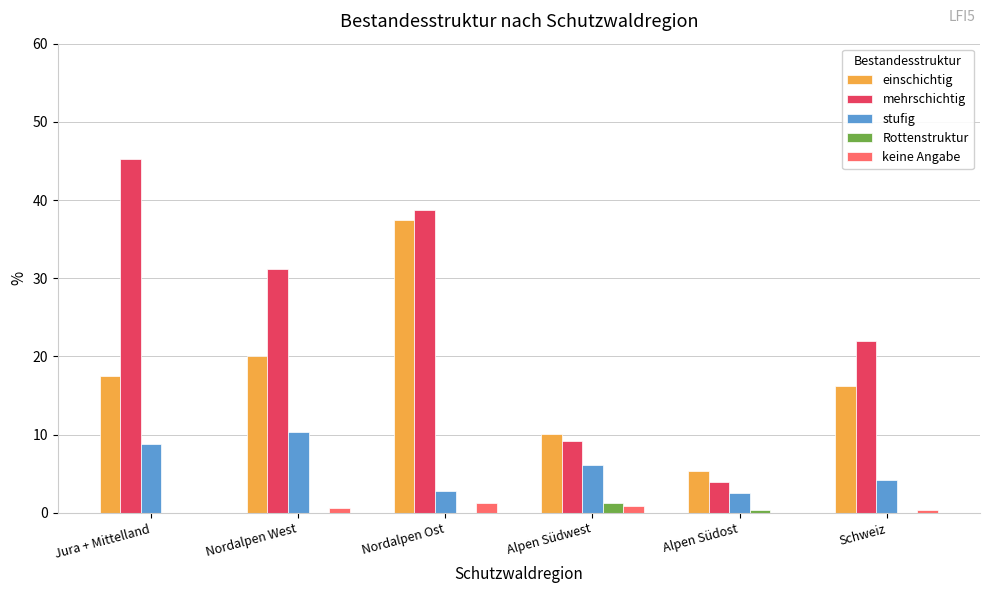

What is the sum of all Rottenstruktur values?

1.6